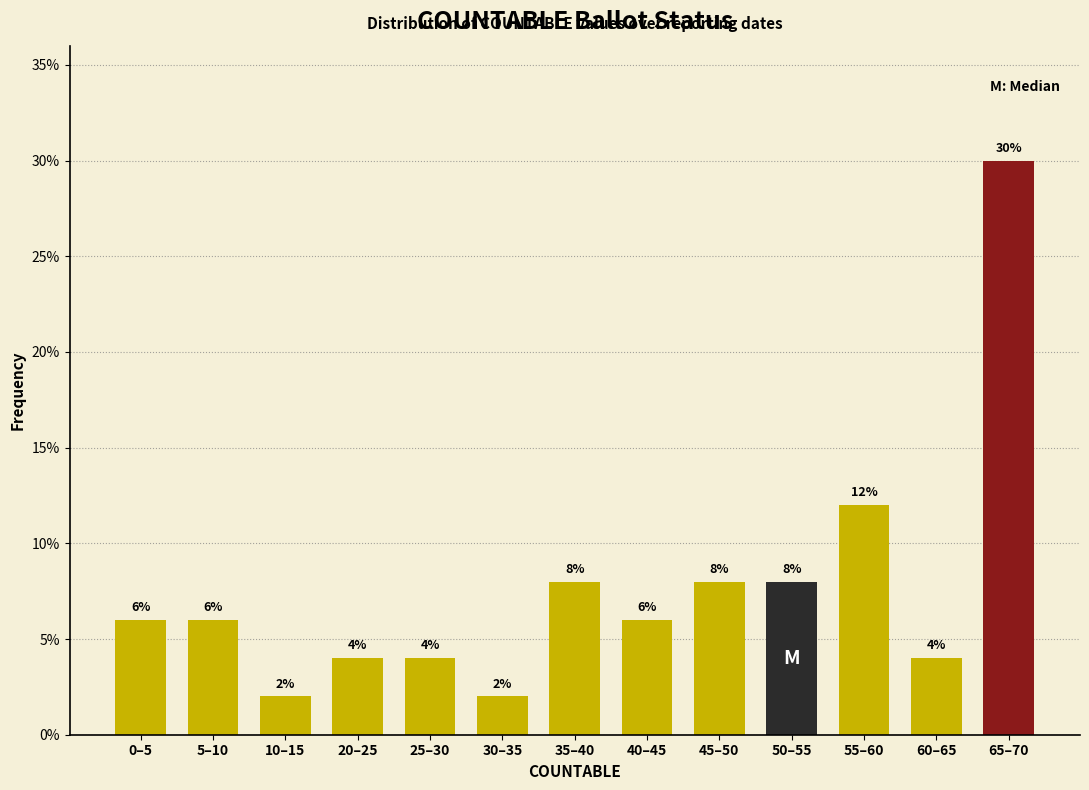

Reading right to left, what are all the values shown in this chart?

65–70=30	60–65=4	55–60=12	50–55=8	45–50=8	40–45=6	35–40=8	30–35=2	25–30=4	20–25=4	10–15=2	5–10=6	0–5=6